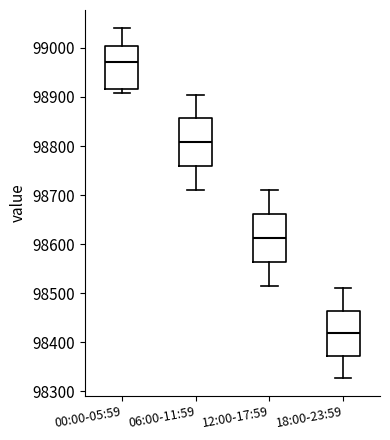

Which box's median line is the lowest?

18:00-23:59